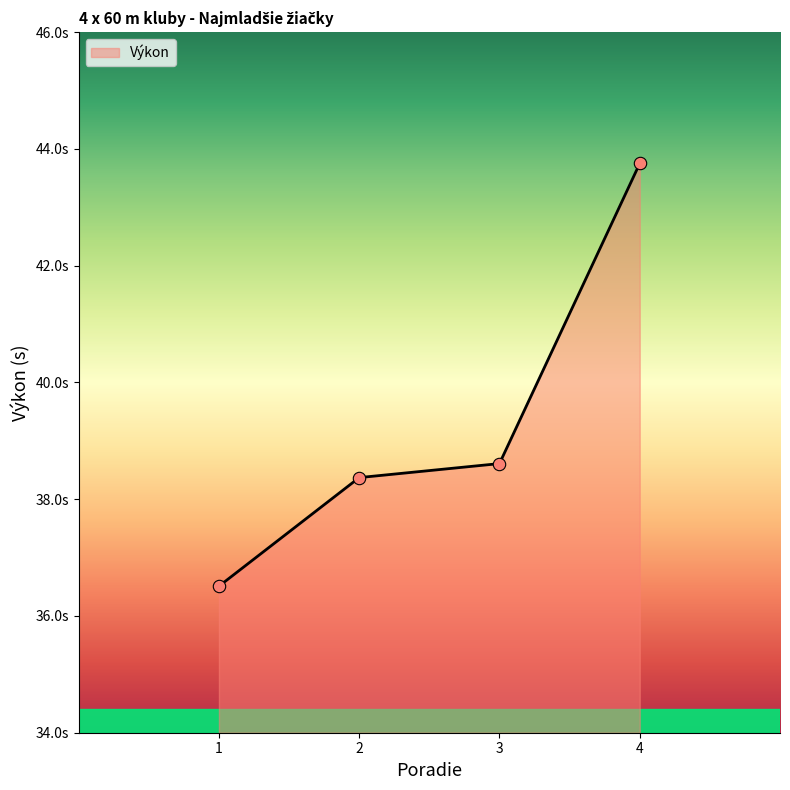

Approximately how many times larger is the value at 3 compared to 4?

0.9